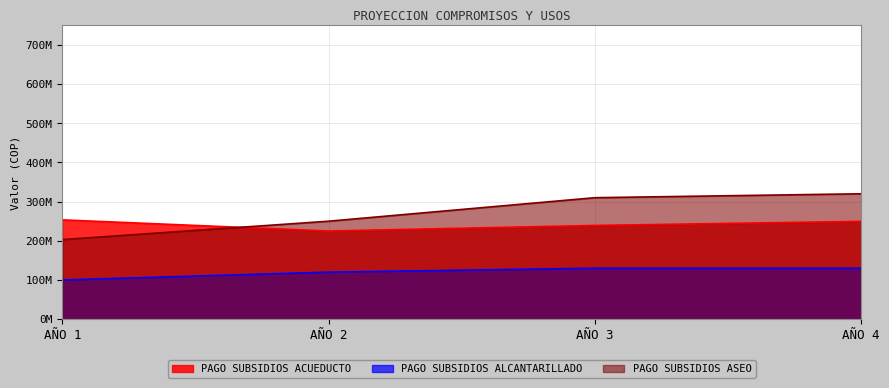

True or false: PAGO SUBSIDIOS ALCANTARILLADO and PAGO SUBSIDIOS ACUEDUCTO cross at least once.

False